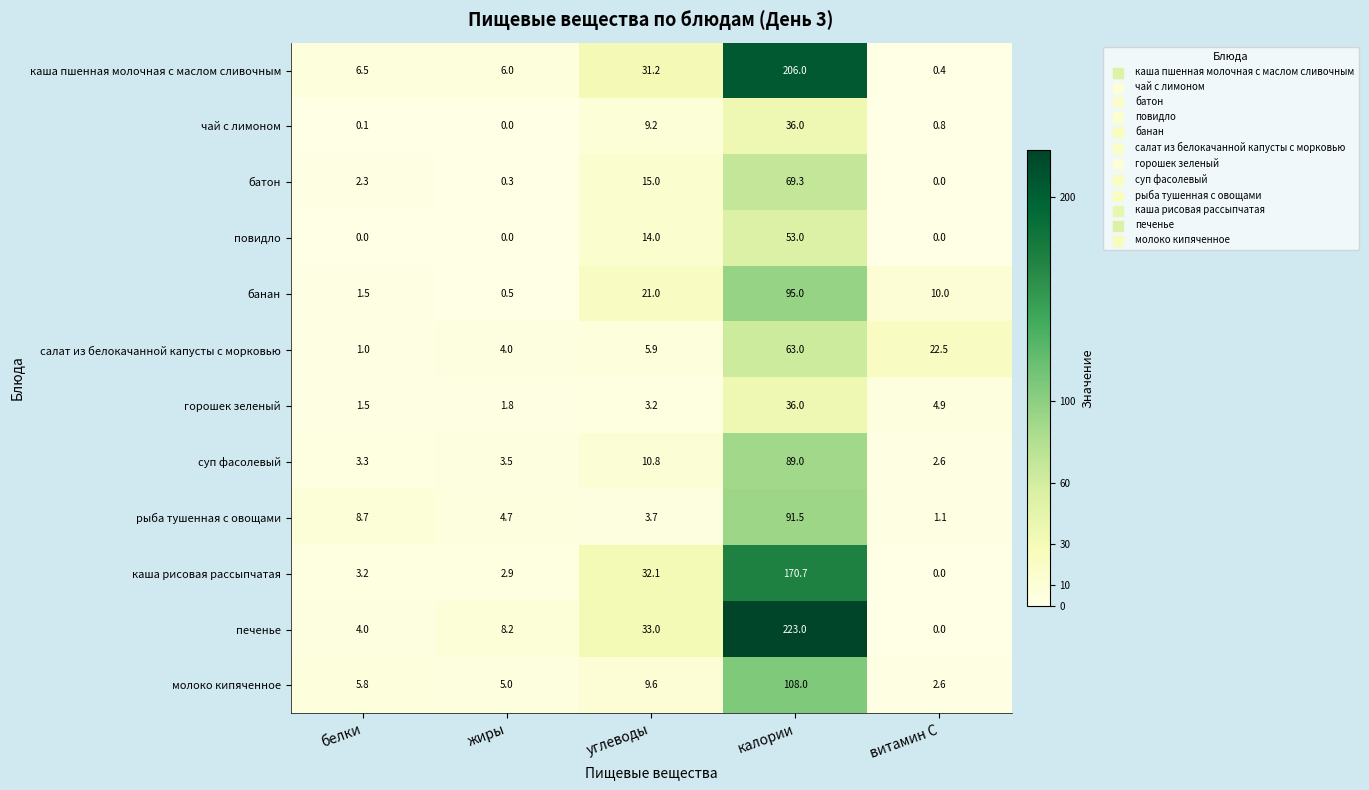

Which series has the largest total across all categories?

печенье